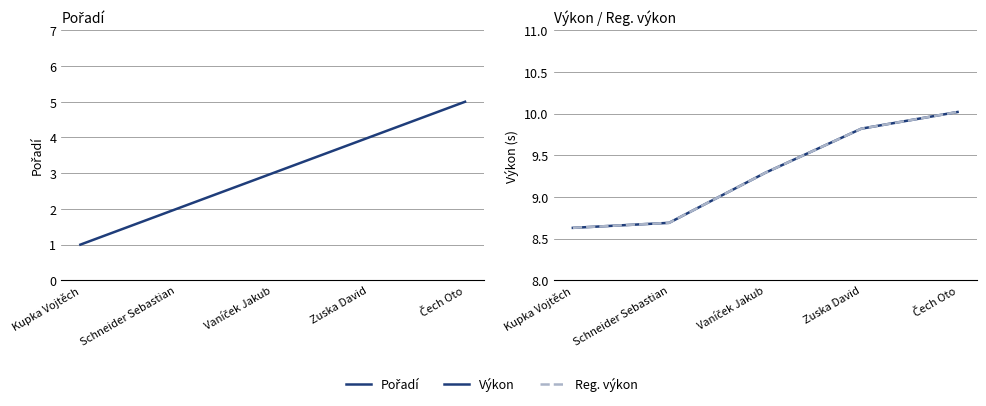

List the series in order of their peak value, lowest first.

Pořadí, Výkon, Reg. výkon